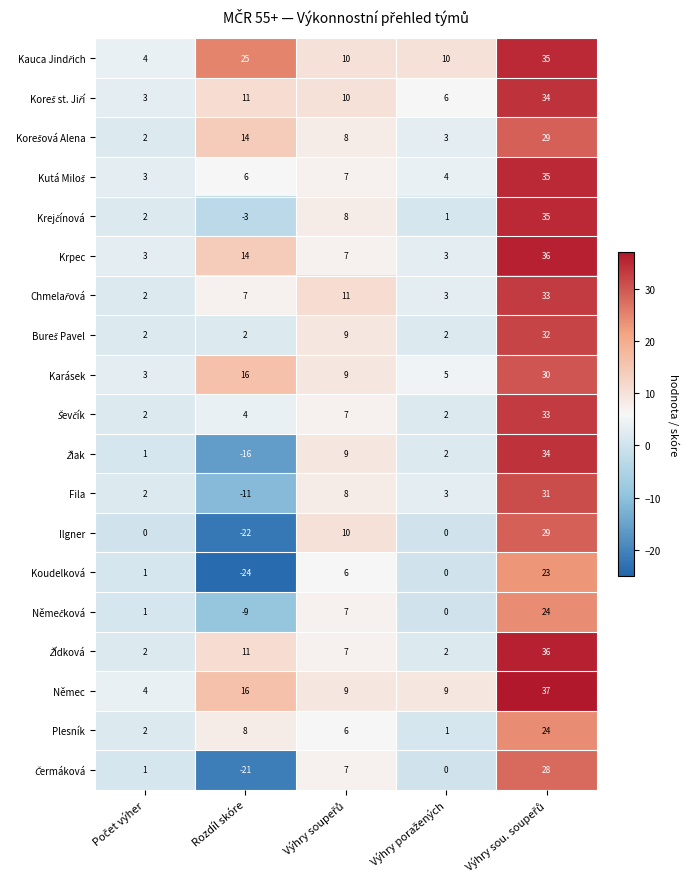

Where does the Karásek series first go above 9?

Rozdíl skóre